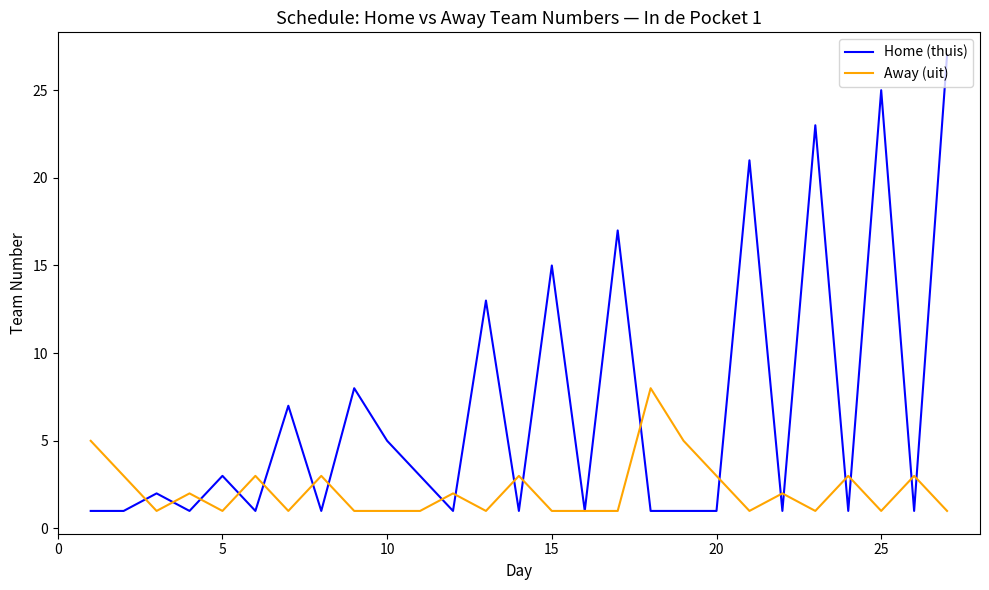

What is the maximum value shown in the chart?

27